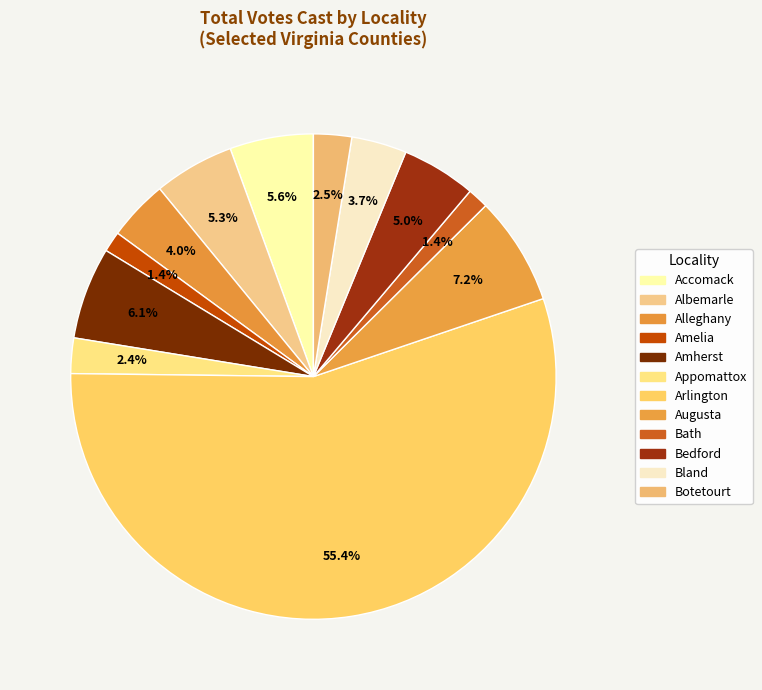

How many segments does this pie chart have?

12